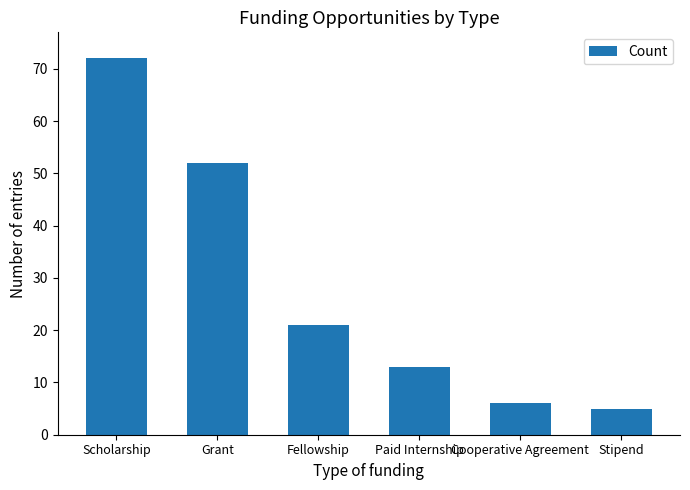

What is the change in value from Fellowship to Paid Internship?

-8